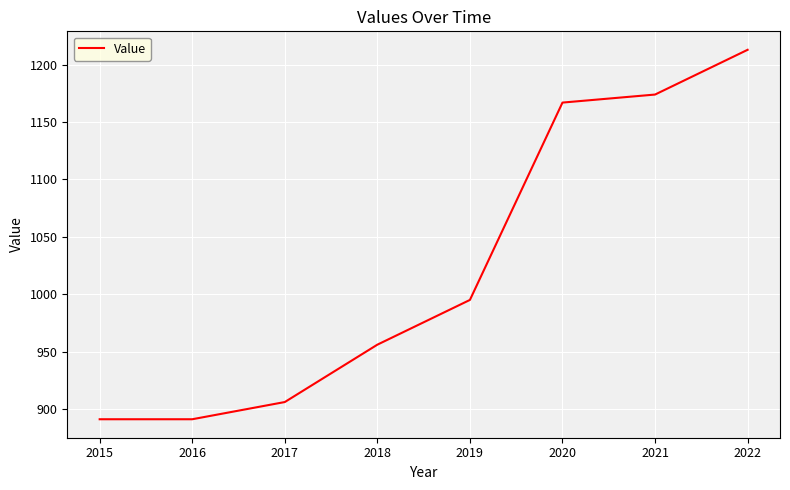

True or false: there are more than 0 points higher than both neighbors.

False